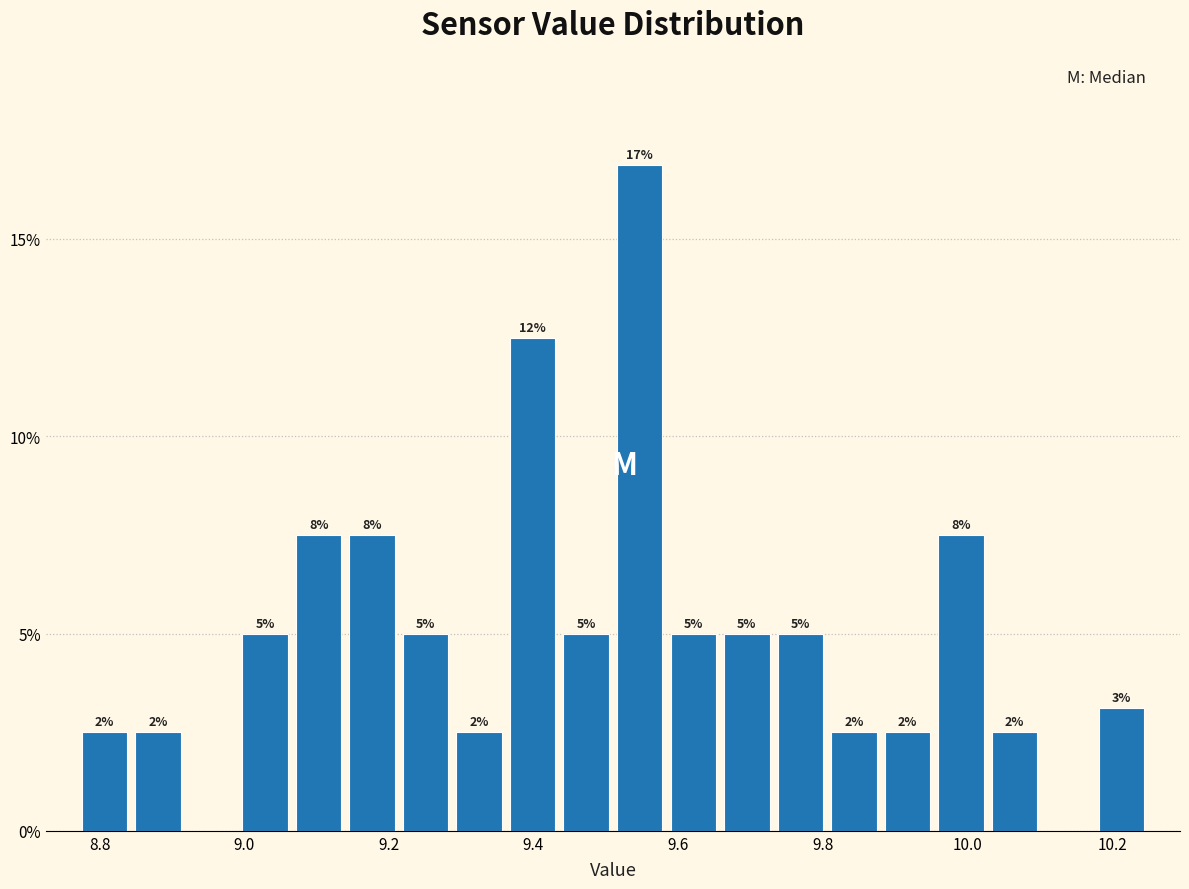

Read against the x-axis, roughly where is the centre of the tallest bar?

9.54